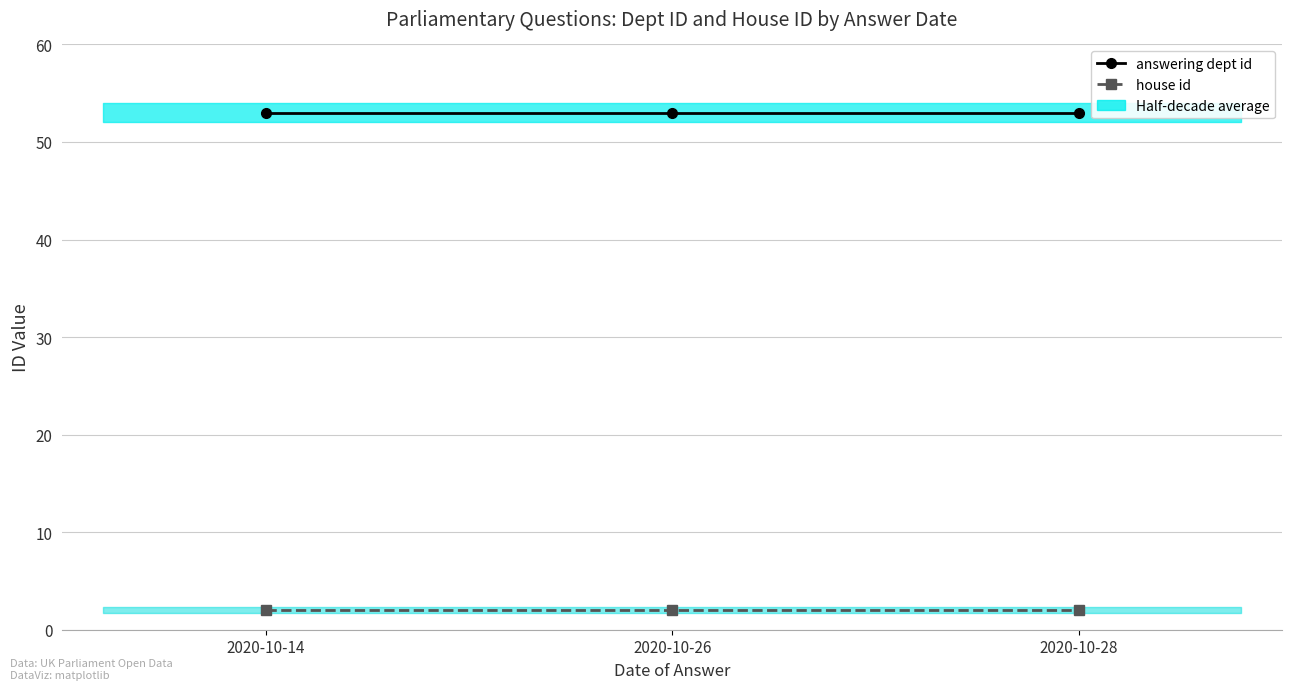

Reading left to right, what are all the values shown in this chart?

answering dept id: 2020-10-14=53	2020-10-26=53	2020-10-28=53
house id: 2020-10-14=2	2020-10-26=2	2020-10-28=2